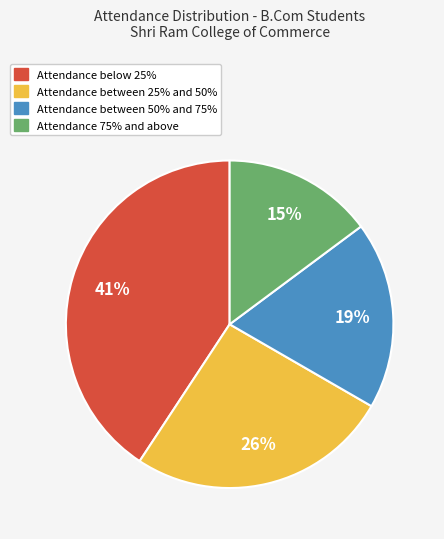

Is there any slice that represents more than half of the pie?

No